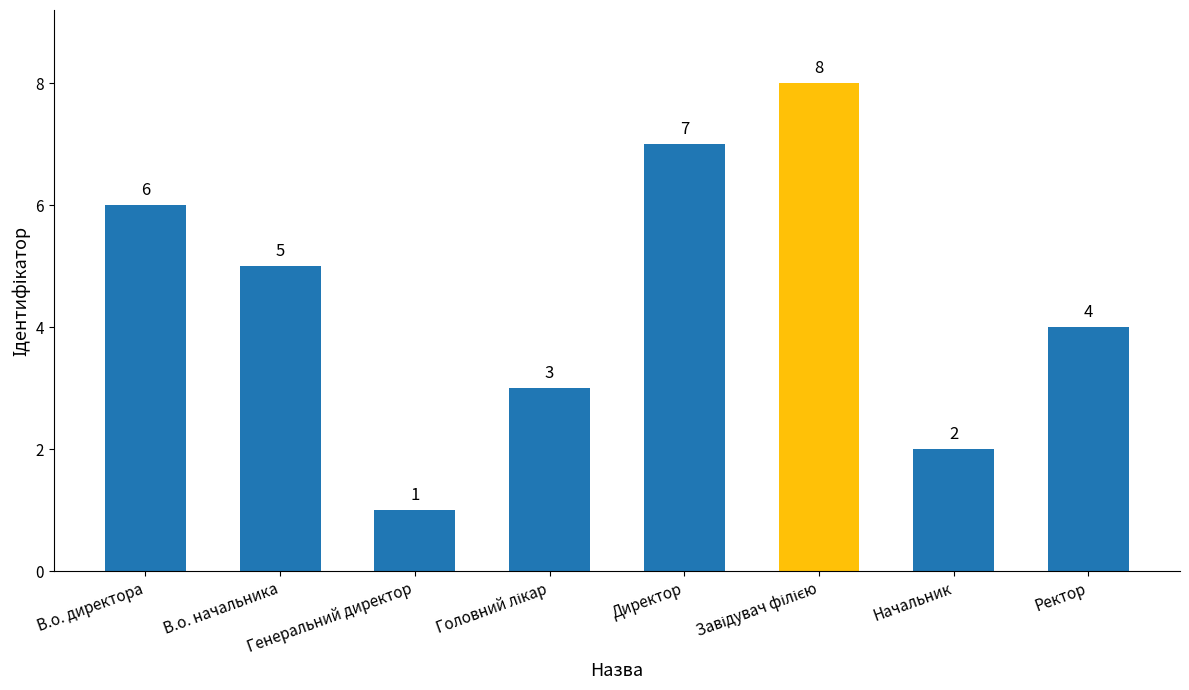

What is the label of the 1st bar from the left?

В.о. директора